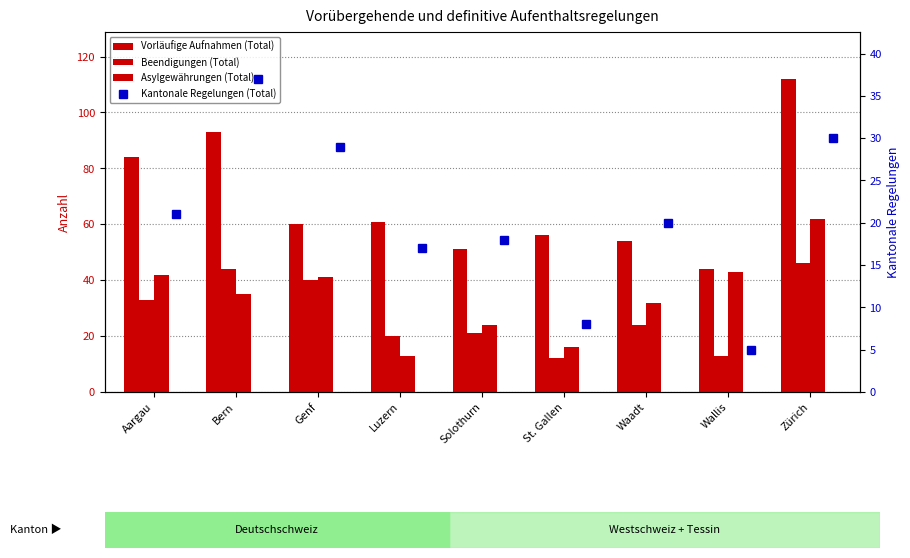

The Beendigungen (Total) series shows 12 at St. Gallen. True or false?

True